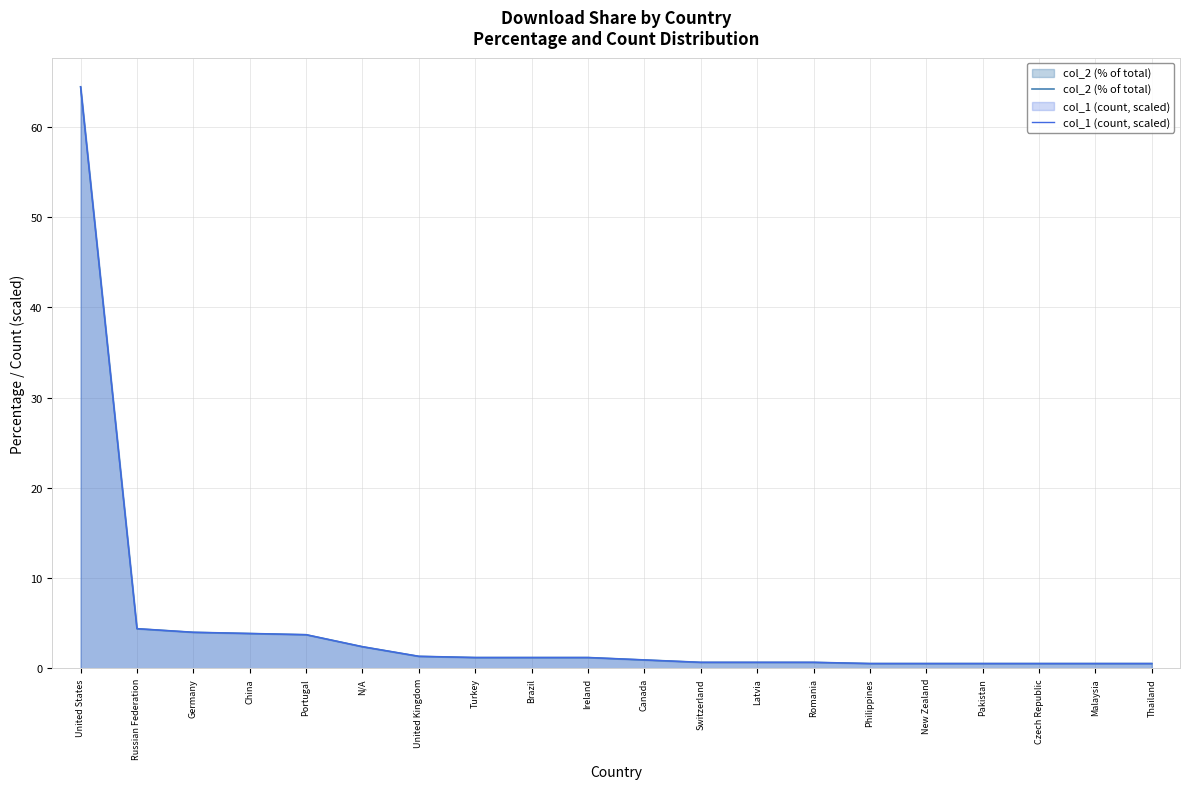

Which has a higher value, Romania or Ireland?

Ireland